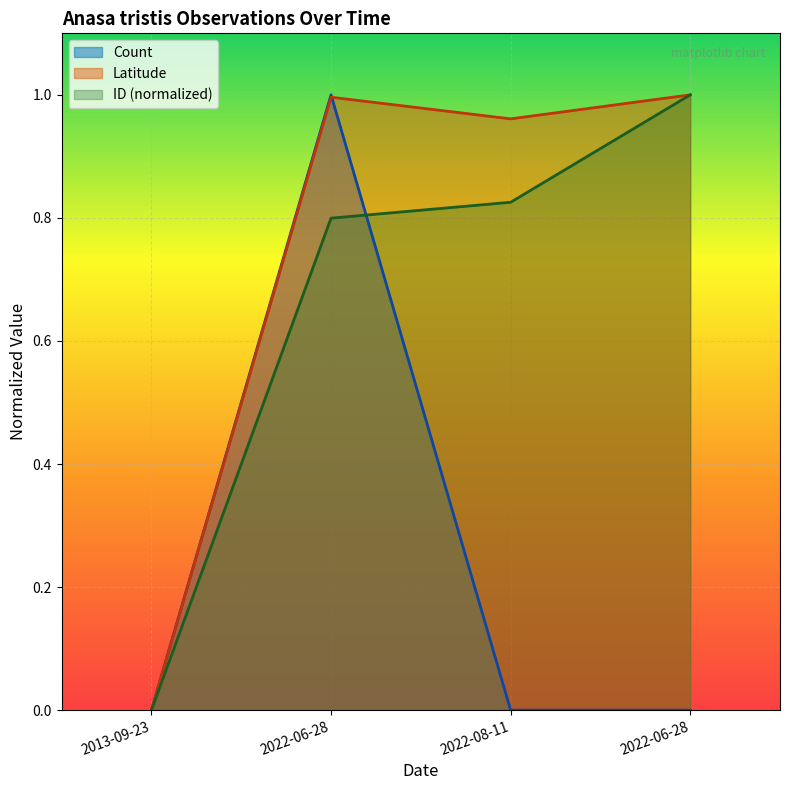

Is it true that Count equals 0.6 at 2022-06-28?

False